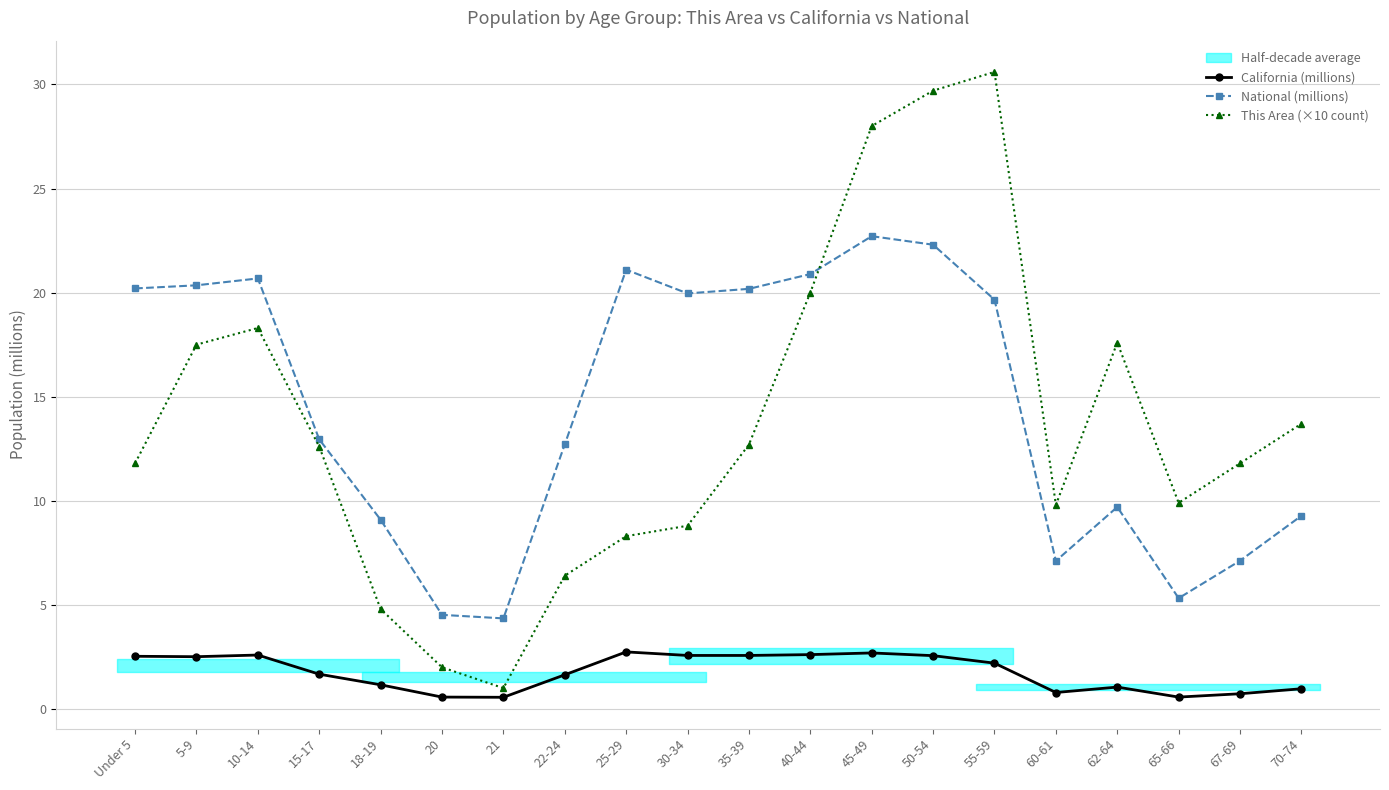

Which series has the widest spread of values?

This Area (×10 count)